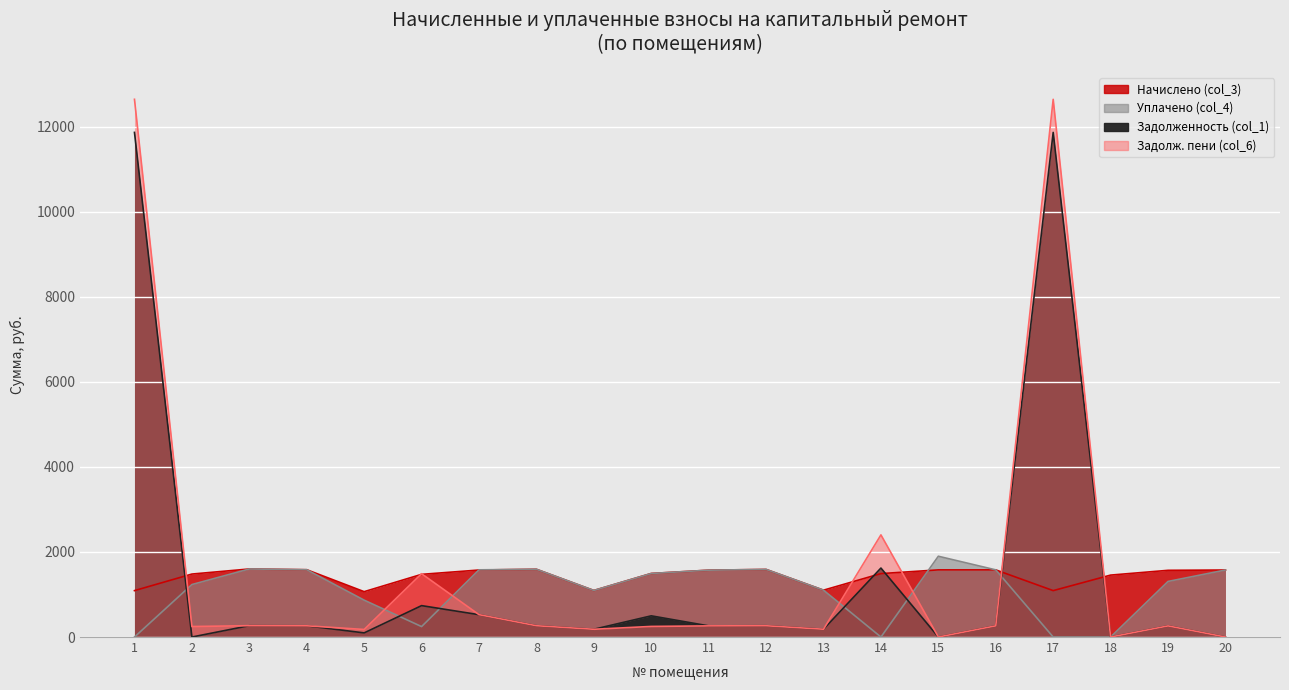

Where is the first local maximum for Задолженность (col_1)?

3